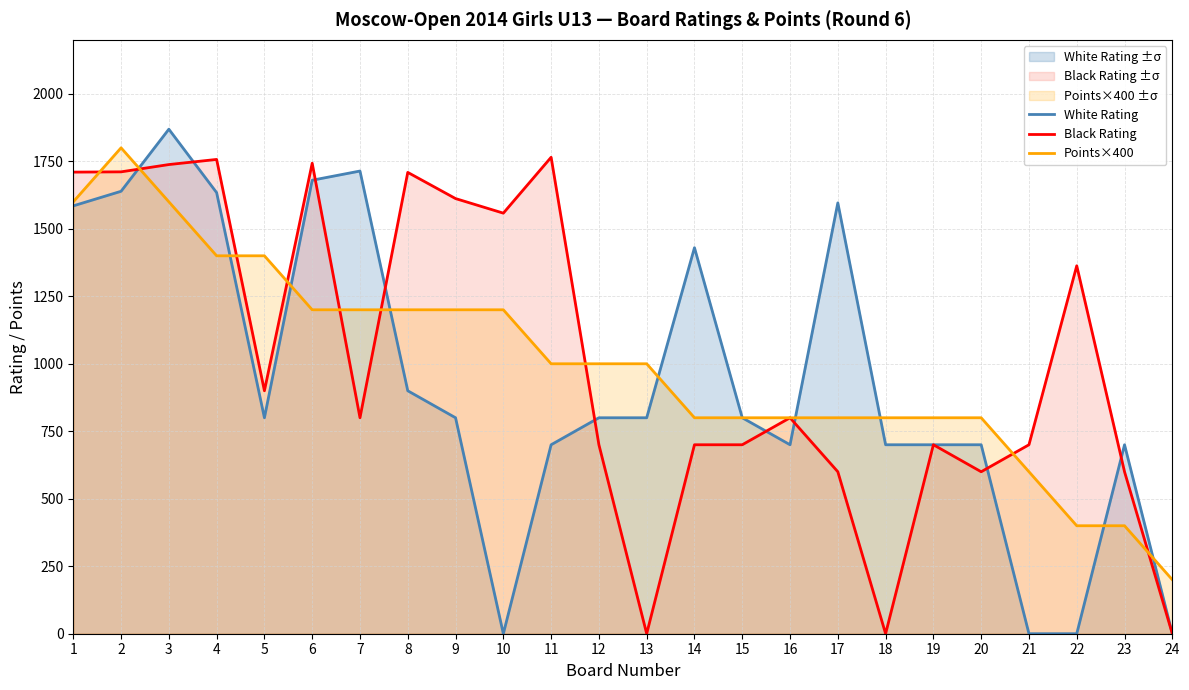

Reading right to left, list all the values displayed in this chart.

White Rating: 24=0	23=700	22=0	21=0	20=700	19=700	18=700	17=1596	16=700	15=800	14=1430	13=800	12=800	11=700	10=0	9=800	8=900	7=1714	6=1680	5=800	4=1634	3=1869	2=1639	1=1585
Black Rating: 24=0	23=600	22=1363	21=700	20=600	19=700	18=0	17=600	16=800	15=700	14=700	13=0	12=700	11=1765	10=1558	9=1612	8=1709	7=800	6=1743	5=900	4=1757	3=1738	2=1711	1=1710
Points×400: 24=200	23=400	22=400	21=600	20=800	19=800	18=800	17=800	16=800	15=800	14=800	13=1000	12=1000	11=1000	10=1200	9=1200	8=1200	7=1200	6=1200	5=1400	4=1400	3=1600	2=1800	1=1600